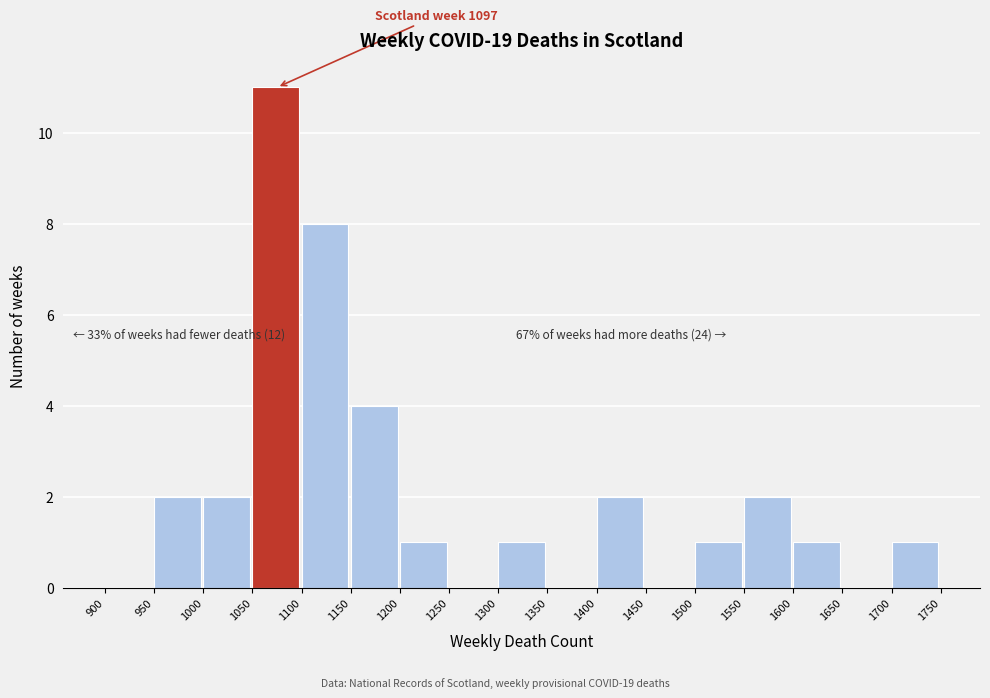

Over which range of the x-axis is the bar tallest?

1050 to 1100